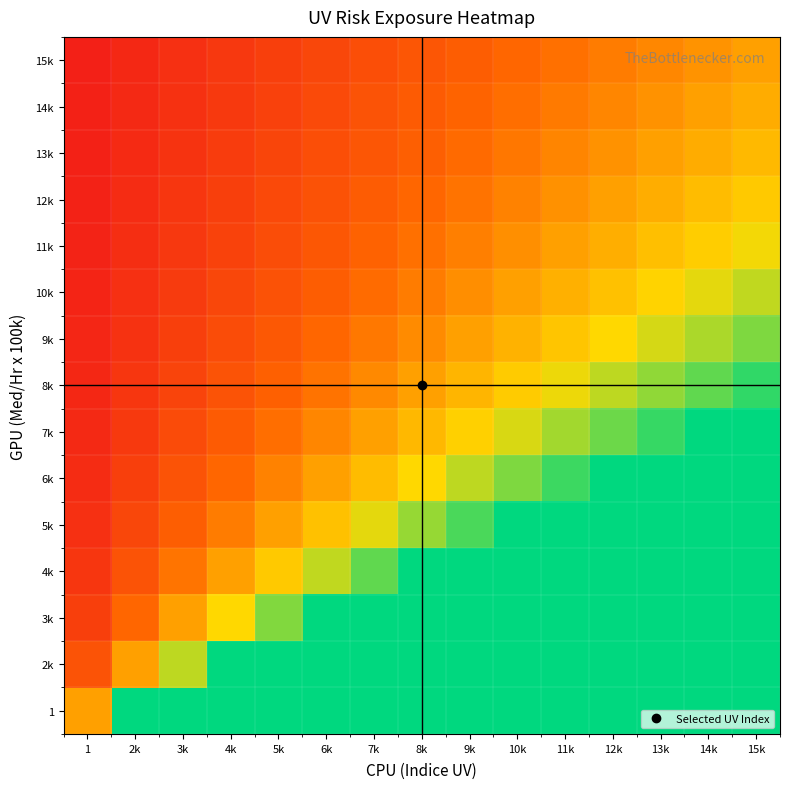

List the series in order of their peak value, lowest first.

15k, 14k, 13k, 12k, 11k, 10k, 9k, 8k, 7k, 6k, 5k, 4k, 3k, 2k, 1